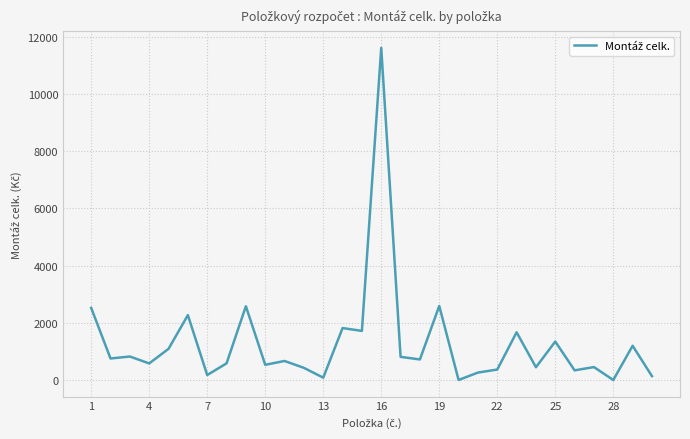

What is the maximum value shown in the chart?

11617.8